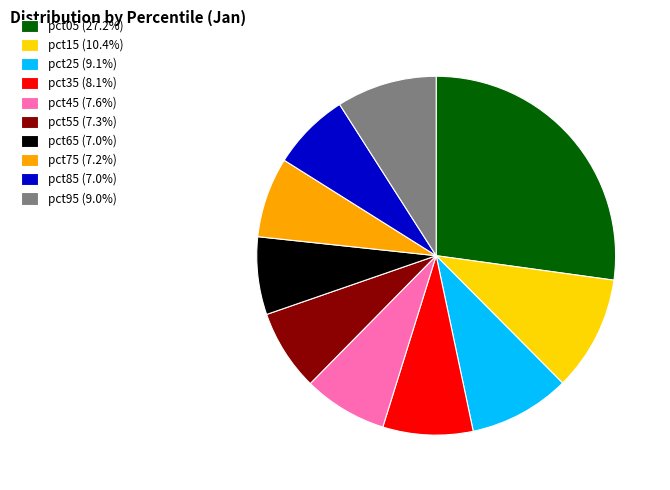

Count the number of slices in the pie.

10